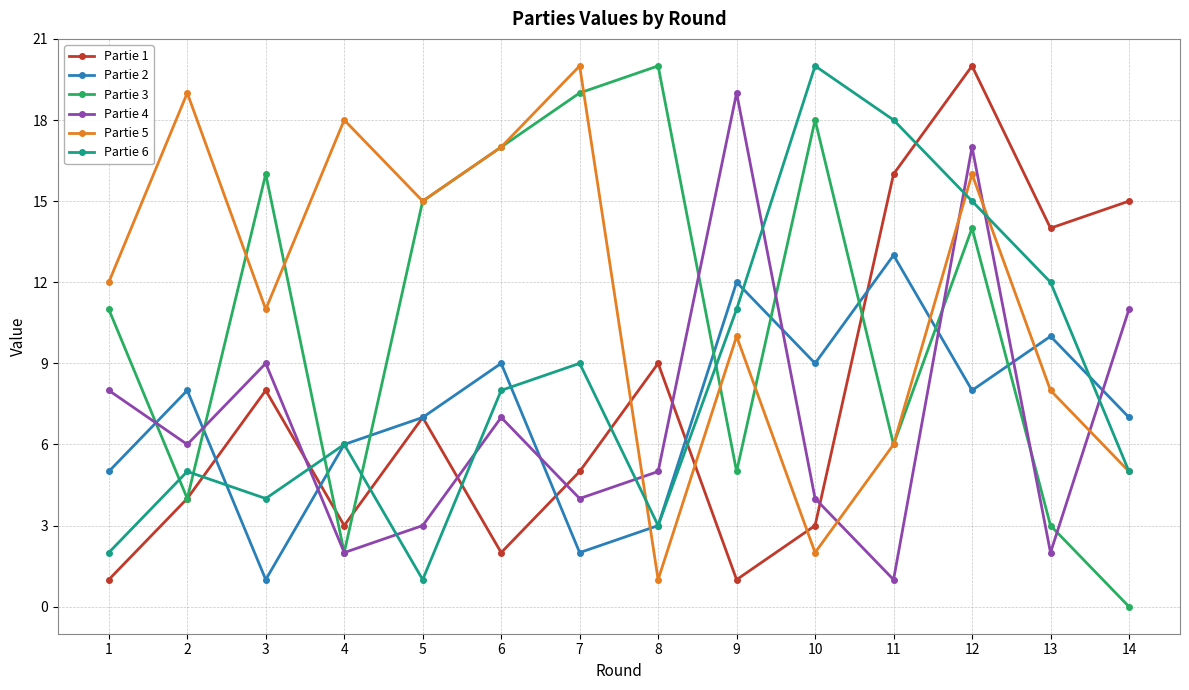

Reading left to right, list all the values displayed in this chart.

Partie 1: 1	4	8	3	7	2	5	9	1	3	16	20	14	15
Partie 2: 5	8	1	6	7	9	2	3	12	9	13	8	10	7
Partie 3: 11	4	16	2	15	17	19	20	5	18	6	14	3	0
Partie 4: 8	6	9	2	3	7	4	5	19	4	1	17	2	11
Partie 5: 12	19	11	18	15	17	20	1	10	2	6	16	8	5
Partie 6: 2	5	4	6	1	8	9	3	11	20	18	15	12	5